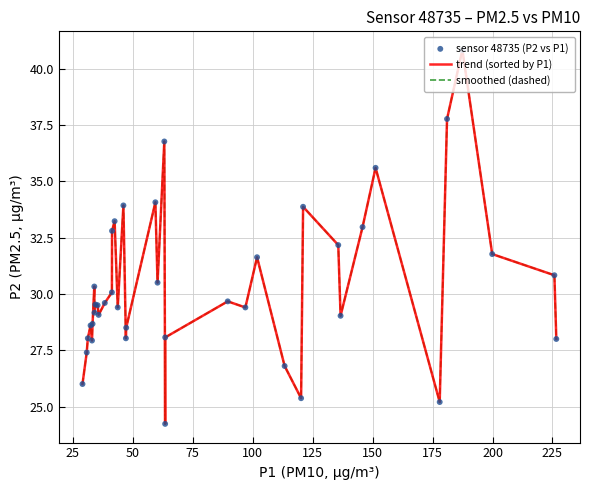

Is this an area chart (filled region under the line)?

No